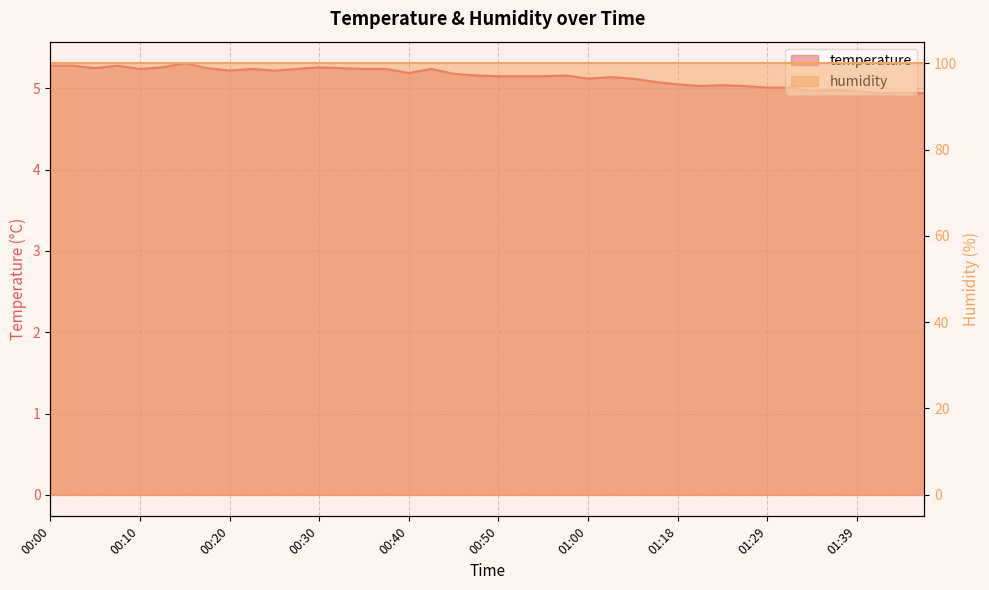

What is the difference between the values at 01:31 and 00:15?

0.3